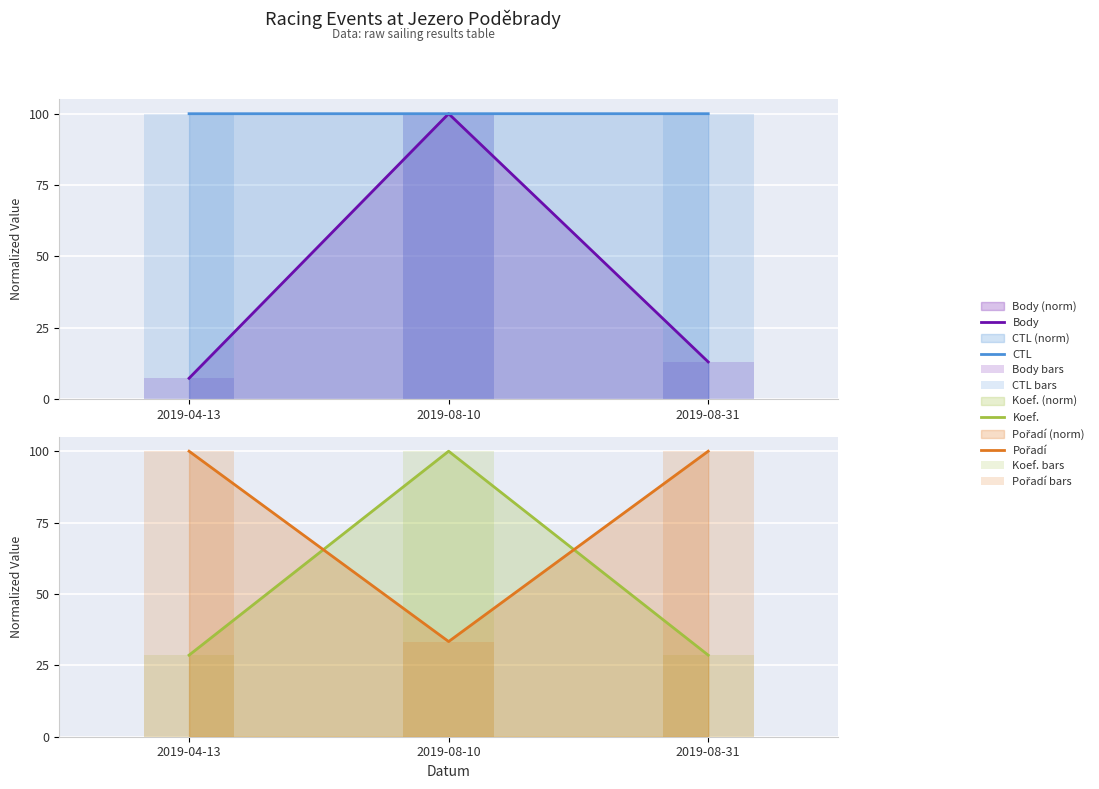

Read the Pořadí value at 2019-04-13.

100.0